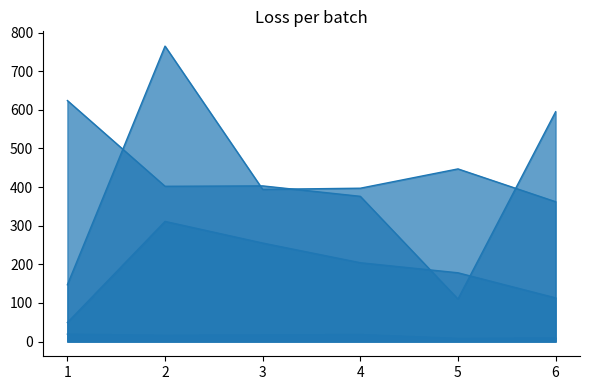

The value of Total Refs. at 2 is 402. True or false?

True